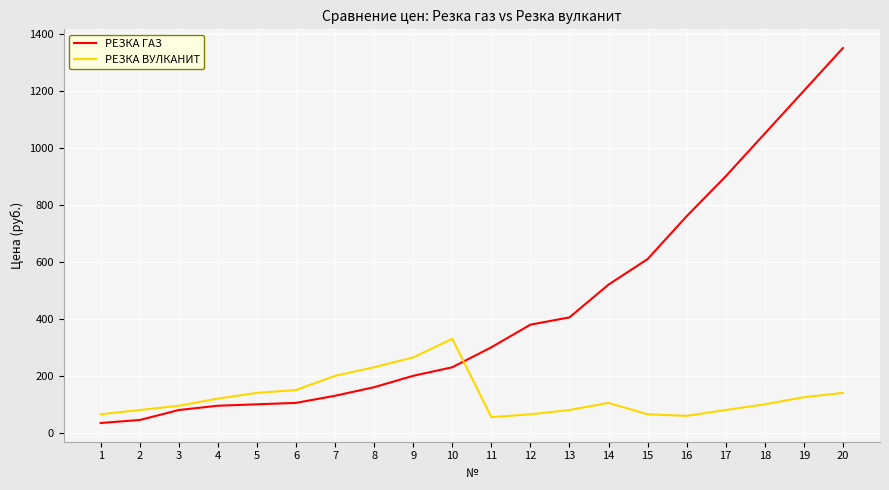

What is the spread (max minus min) of values at 14?

415.0